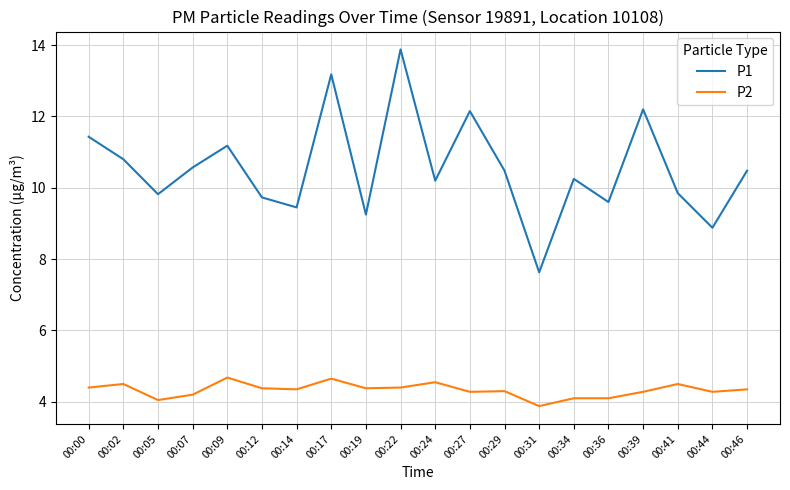

What is the total value across all series at 00:09?

15.9